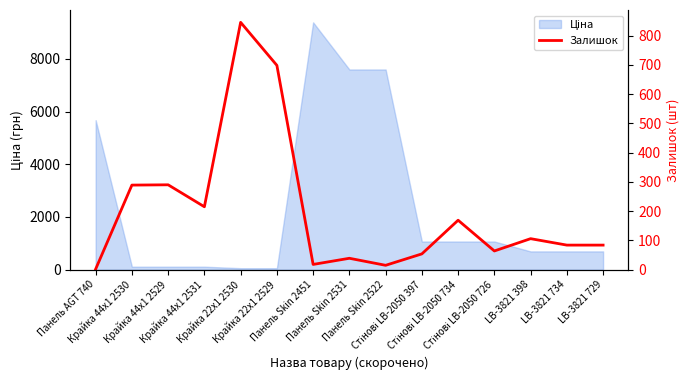

Which label corresponds to the smallest value in the chart?

Панель AGT 740